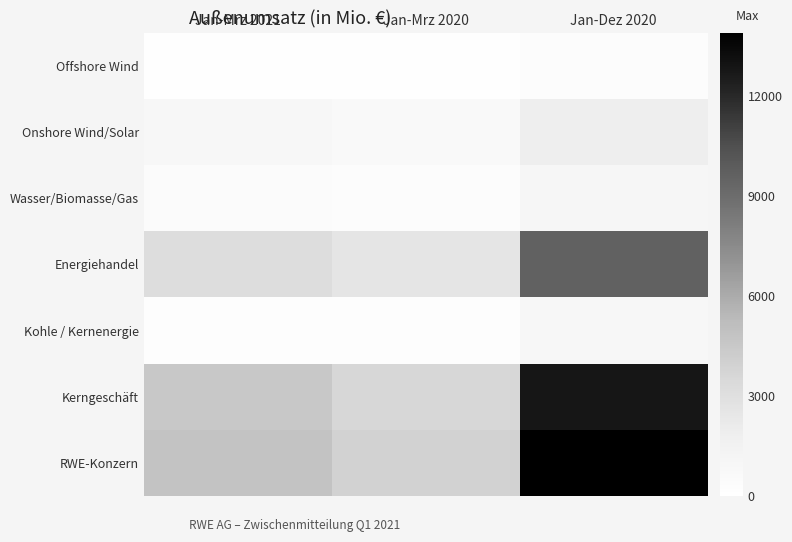

What is the spread (max minus min) of values at Jan-Mrz 2021?

4685